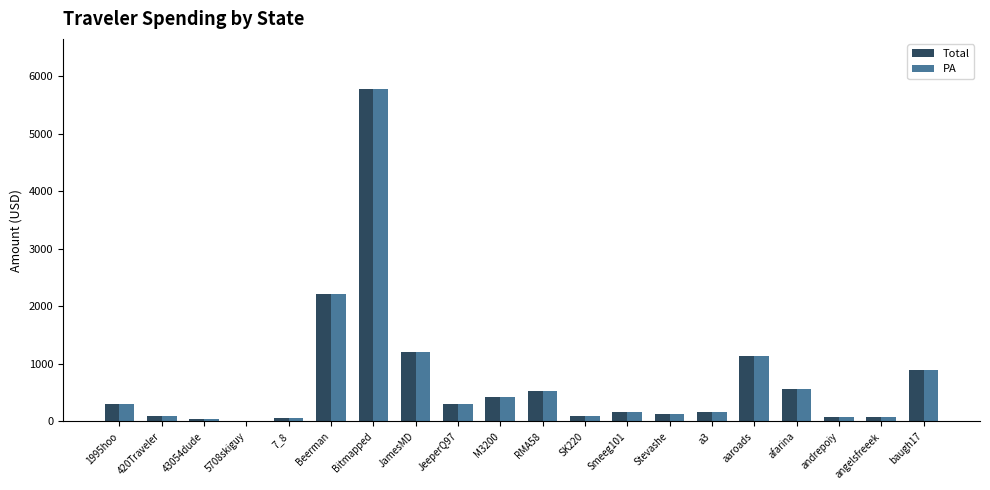

The value of Total at baugh17 is 896.8. True or false?

True